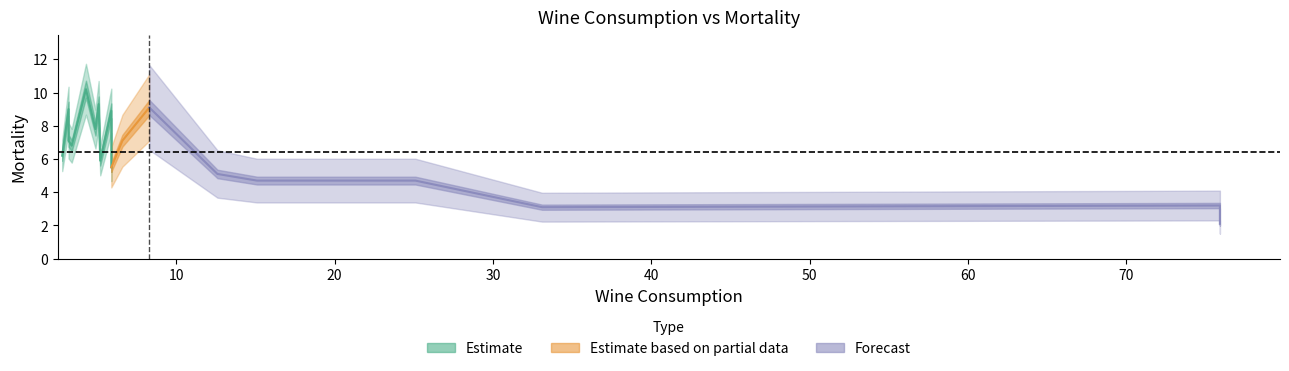

Reading left to right, extract all data points from this chart.

6.2	9.0	7.1	6.8	10.2	7.8	9.3	5.9	8.9	5.5	7.1	9.1	5.1	4.7	4.7	3.1	3.2	2.1